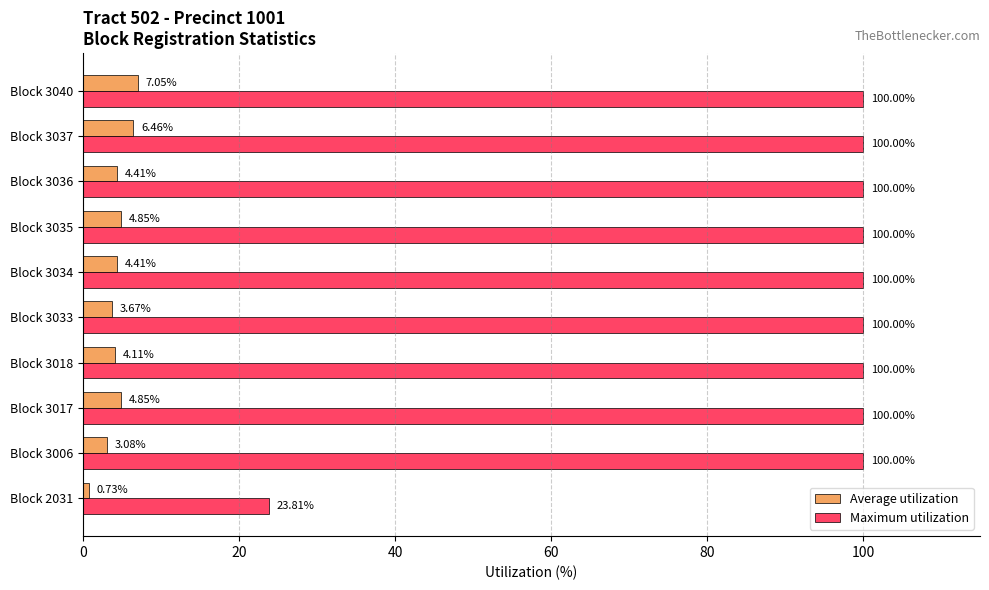

Which series has the largest range (max minus min)?

Maximum utilization